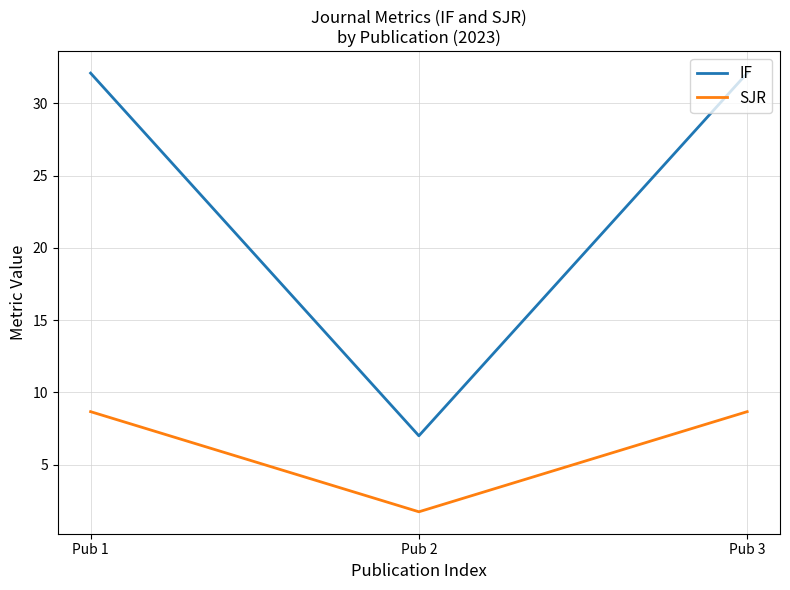

What value does the SJR series have at Pub 2?

1.7